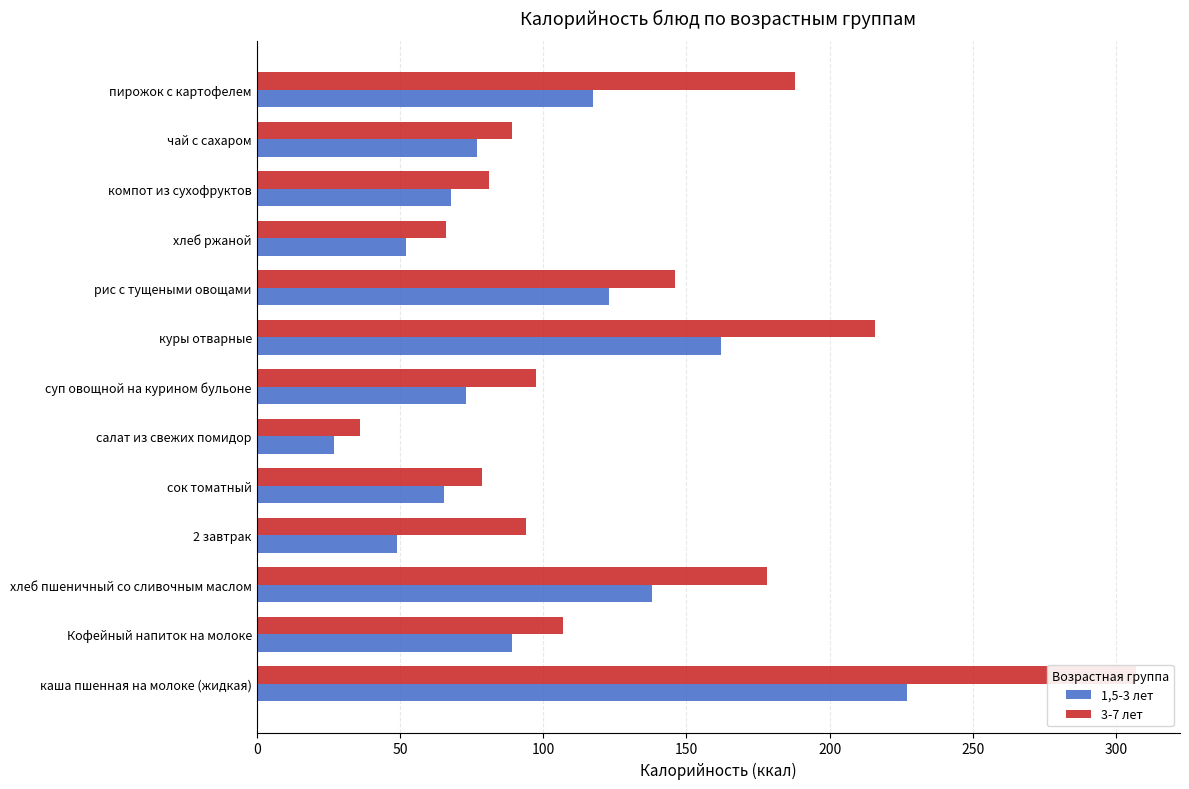

Reading left to right, what are all the values shown in this chart?

1,5-3 лет: 227.0	89.0	138.0	49.0	65.5	27.0	73.0	162.0	123.0	52.2	68.0	77.0	117.5
3-7 лет: 307.0	107.0	178.0	94.0	78.7	36.0	97.4	216.0	146.0	66.1	81.0	89.0	188.0